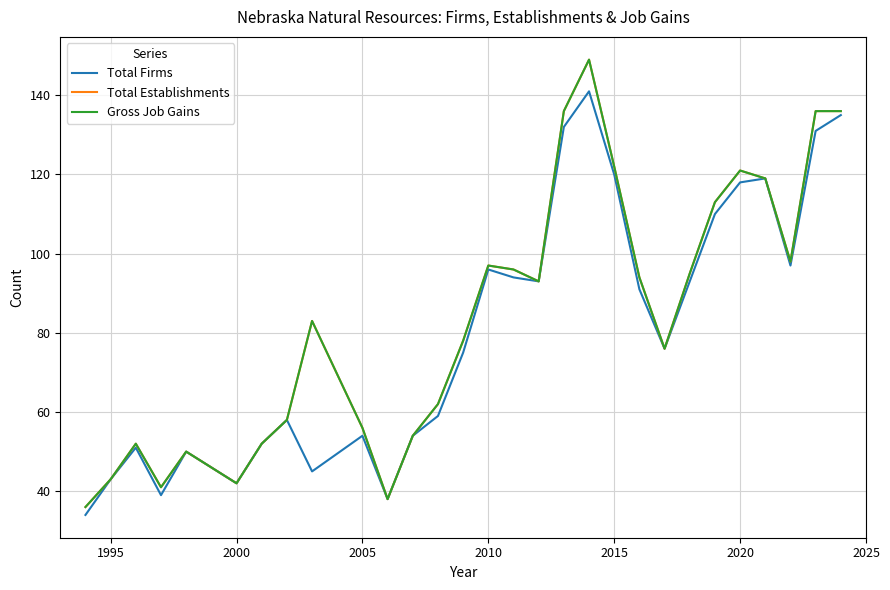

Does the chart have visible grid lines?

Yes